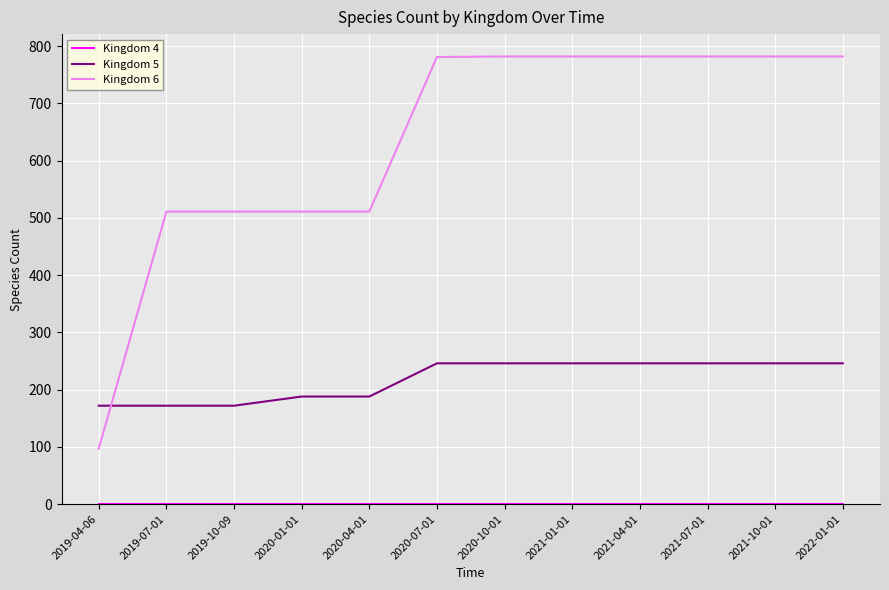

What is the greatest value displayed?

782